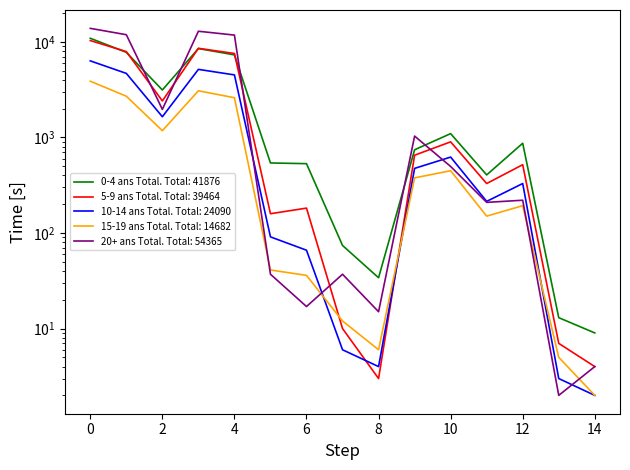

After their last crossing, which series has the higher values: 0-4 ans Total or 5-9 ans Total?

0-4 ans Total